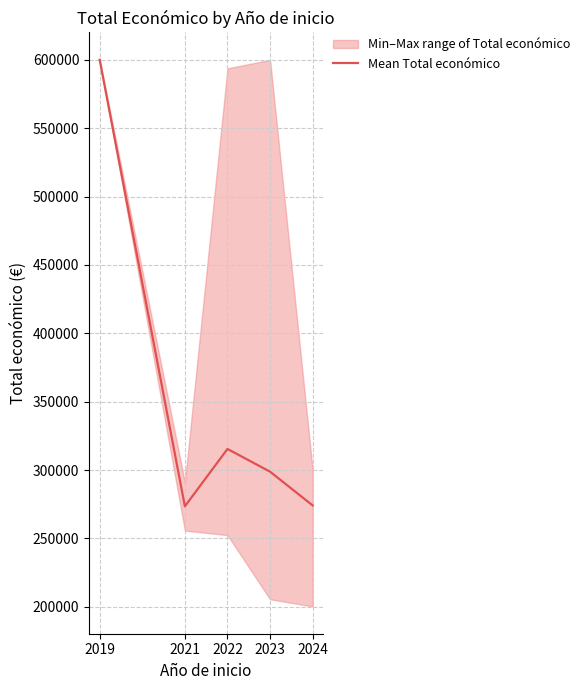

True or false: the data has more than 0 interior local peaks.

True